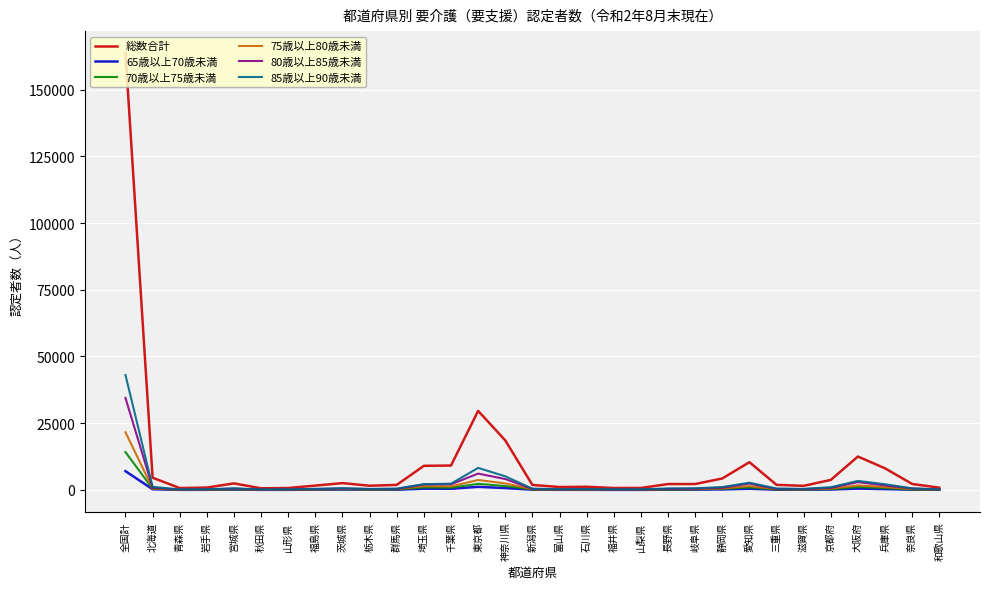

Which series has the widest spread of values?

総数合計